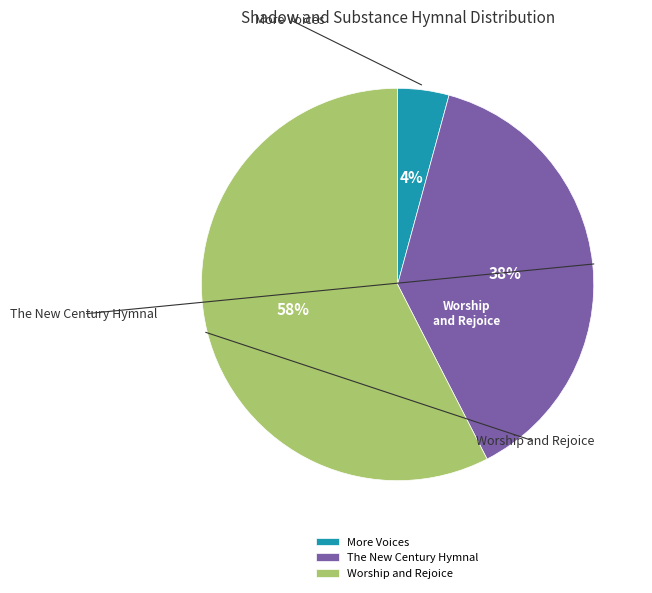

How many slices are in this pie chart?

3